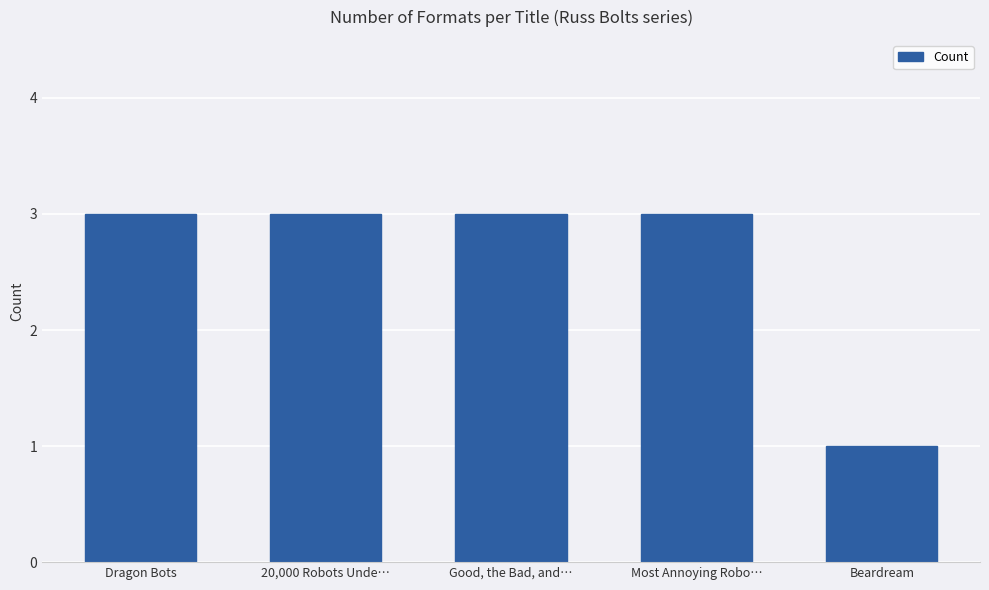

Approximately how many times larger is the value at Dragon Bots compared to Good, the Bad, and…?

1.0